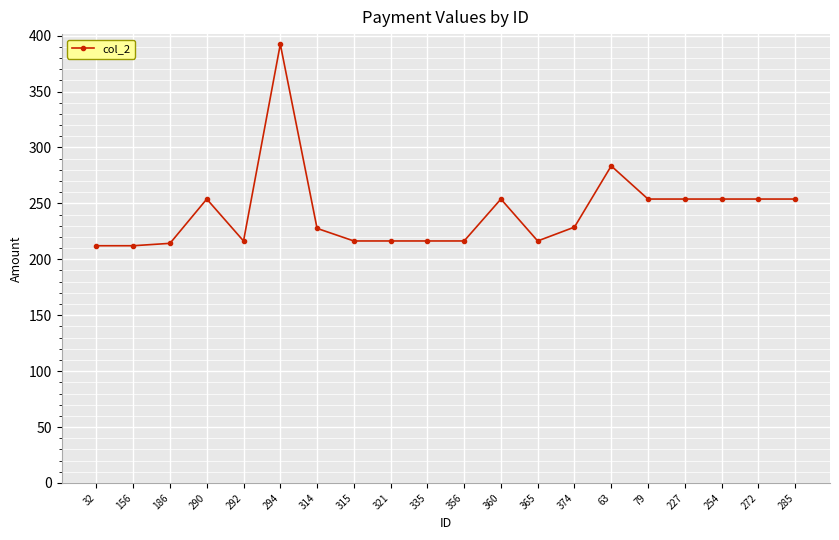

What is the smallest value displayed?

212.1